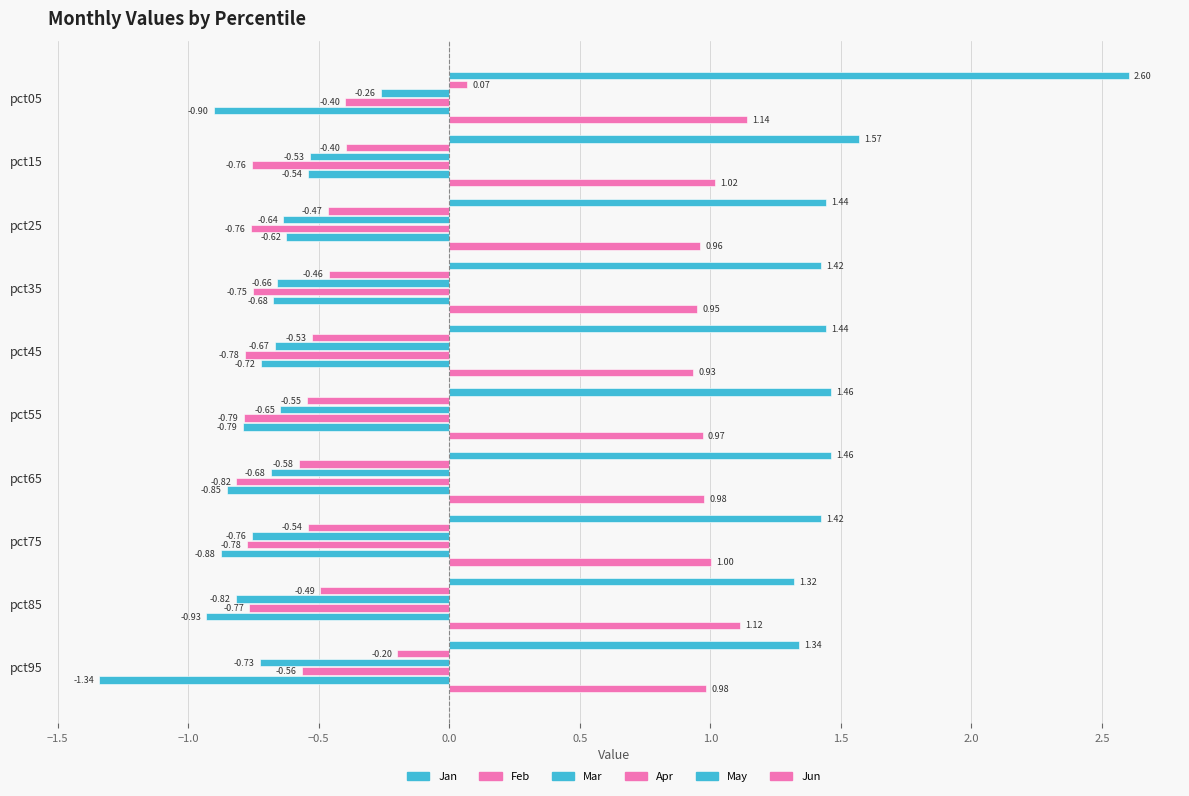

Count the number of categories in the chart.

10